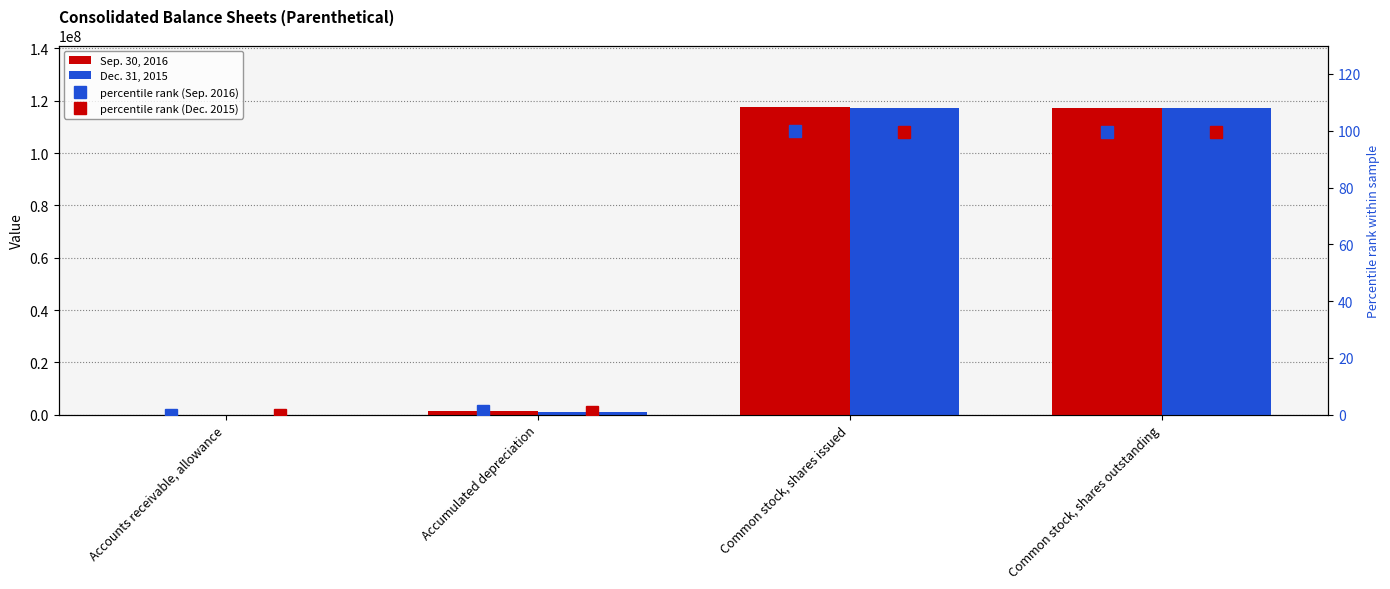

Which has a higher value, Accumulated depreciation or Common stock, shares issued?

Common stock, shares issued